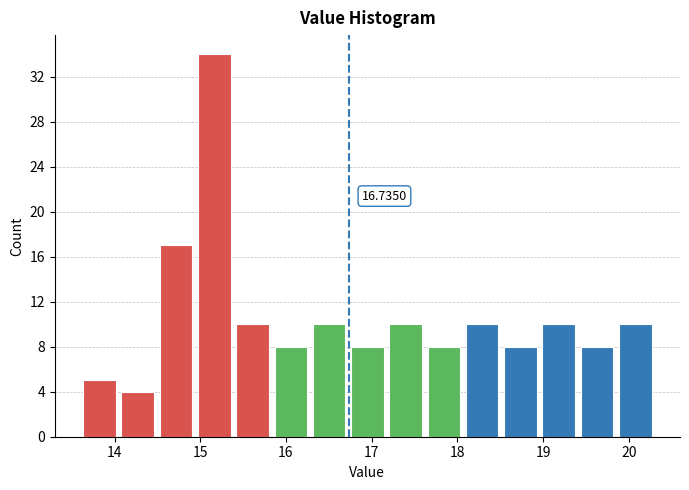

Over which range of the x-axis is the bar tallest?

14.9 to 15.4